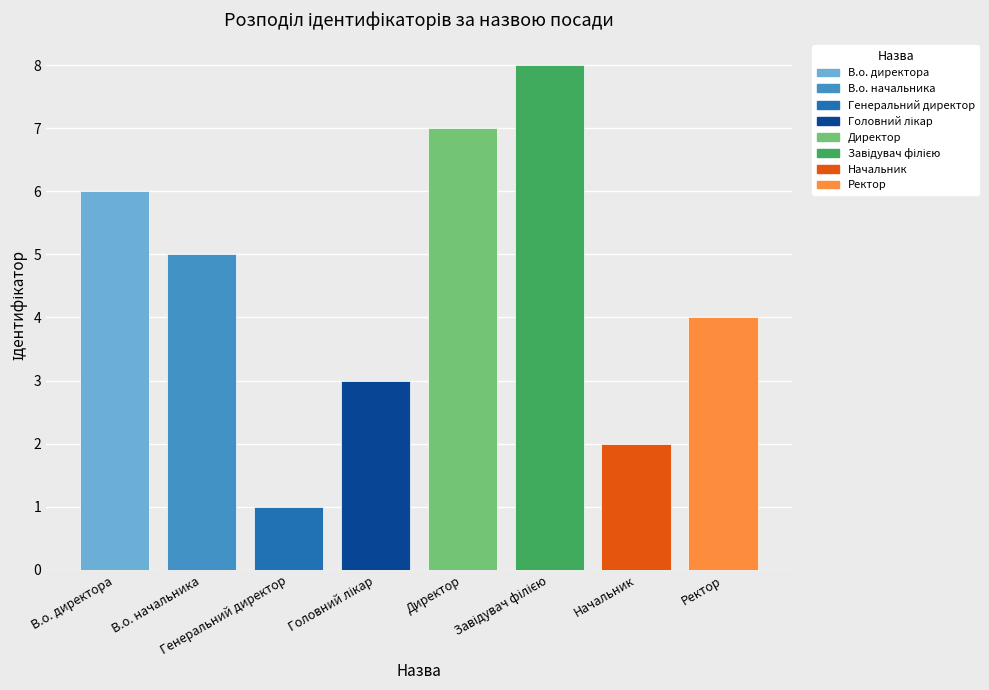

What is the label of the 7th bar from the right?

В.о. начальника